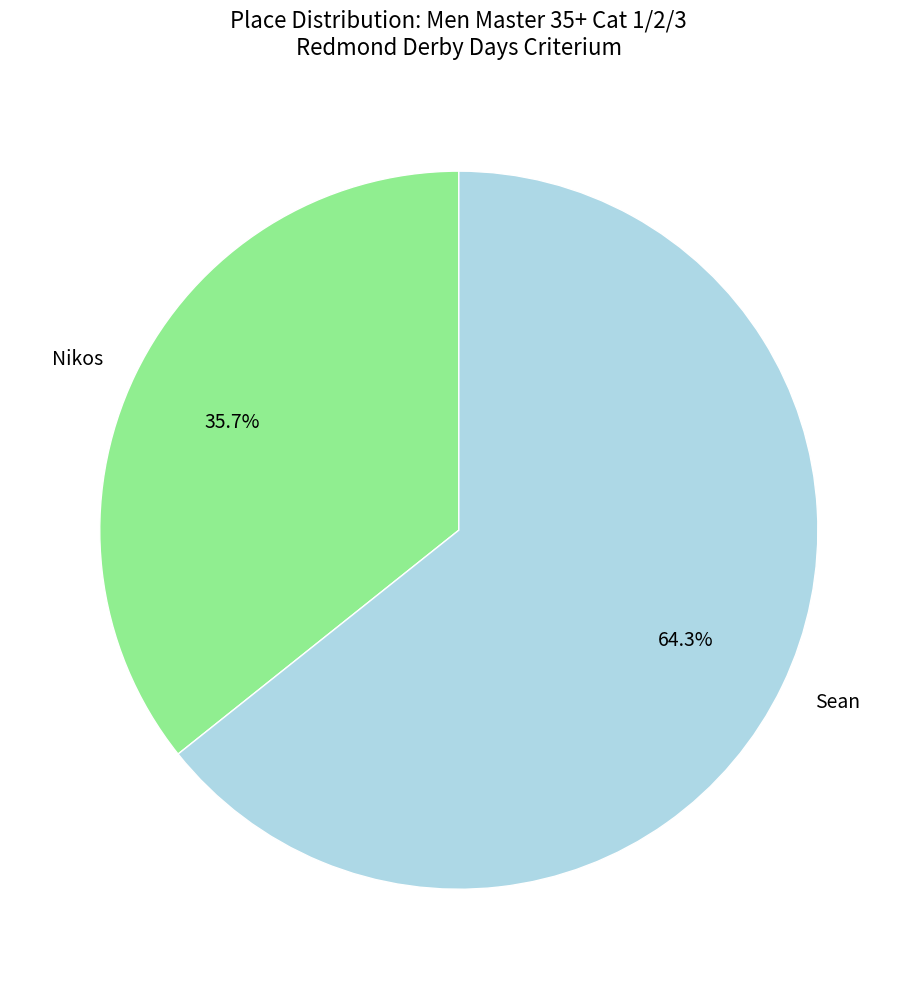

To the nearest percent, what is the difference between the largest and smallest slice percentages?

29%